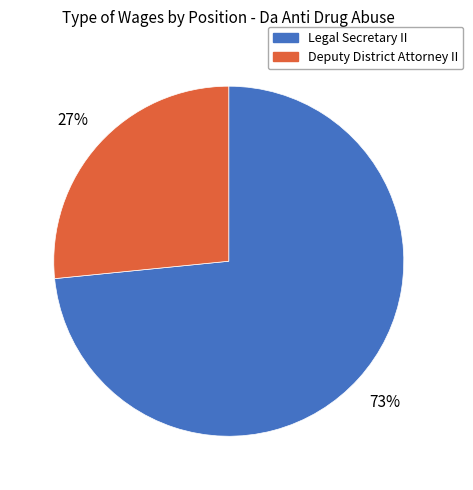

To the nearest percent, what is the combined percentage of Legal Secretary II and Deputy District Attorney II?

100%